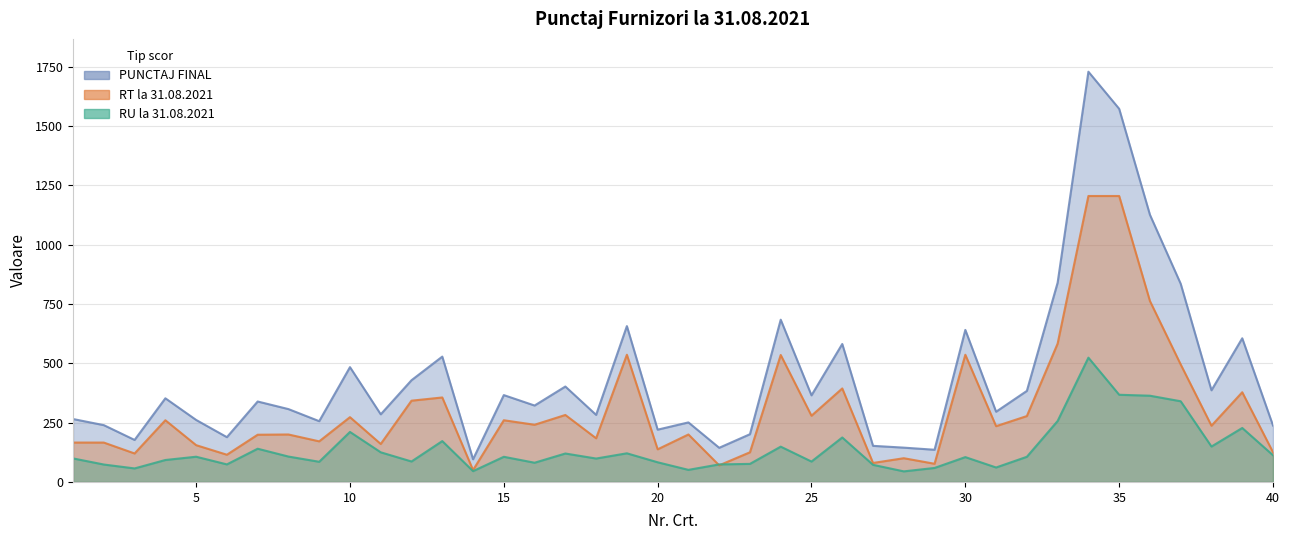

What is the difference between the highest and lowest values at 27?

80.0